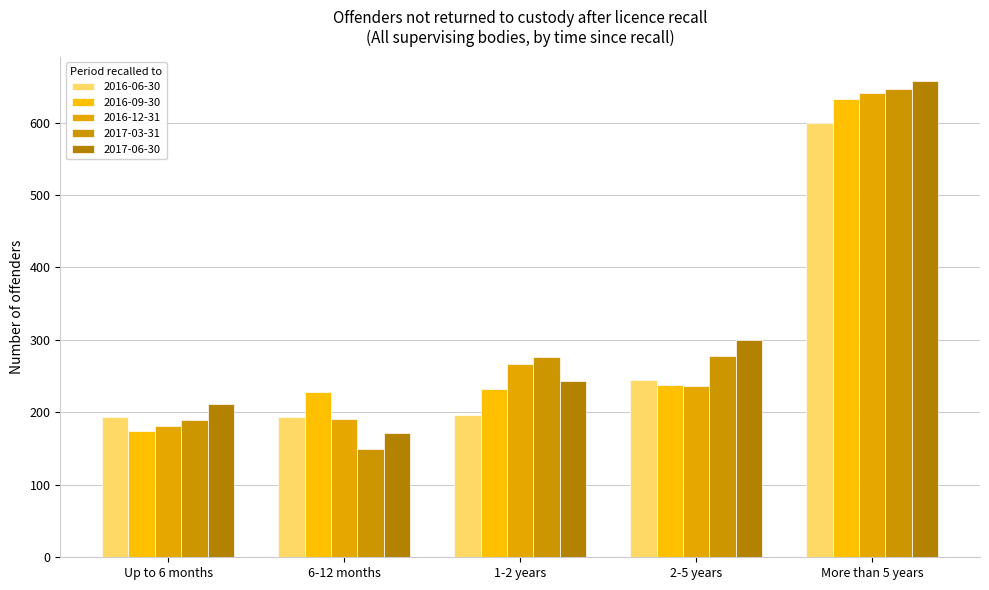

What are all the series names shown in the legend?

2016-06-30, 2016-09-30, 2016-12-31, 2017-03-31, 2017-06-30